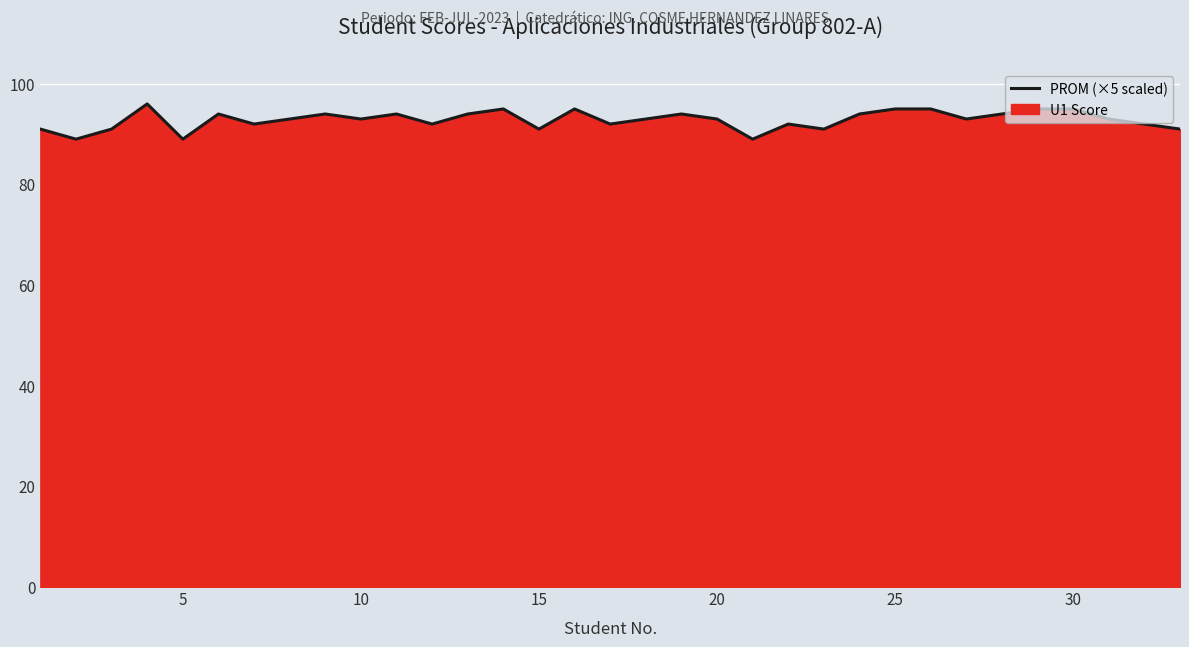

What is the difference between the maximum and minimum values?

7